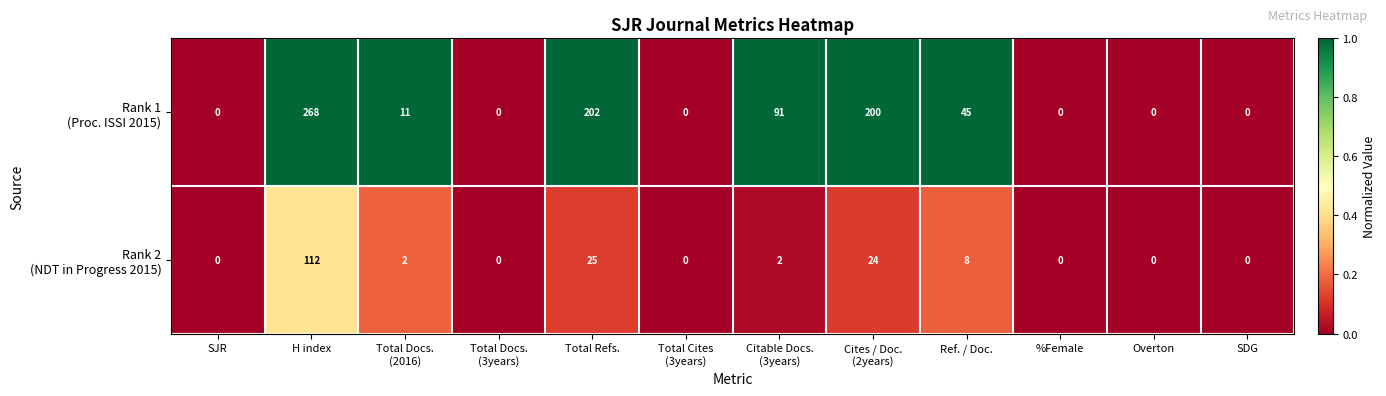

At how many categories does at least one series exceed 54?

4